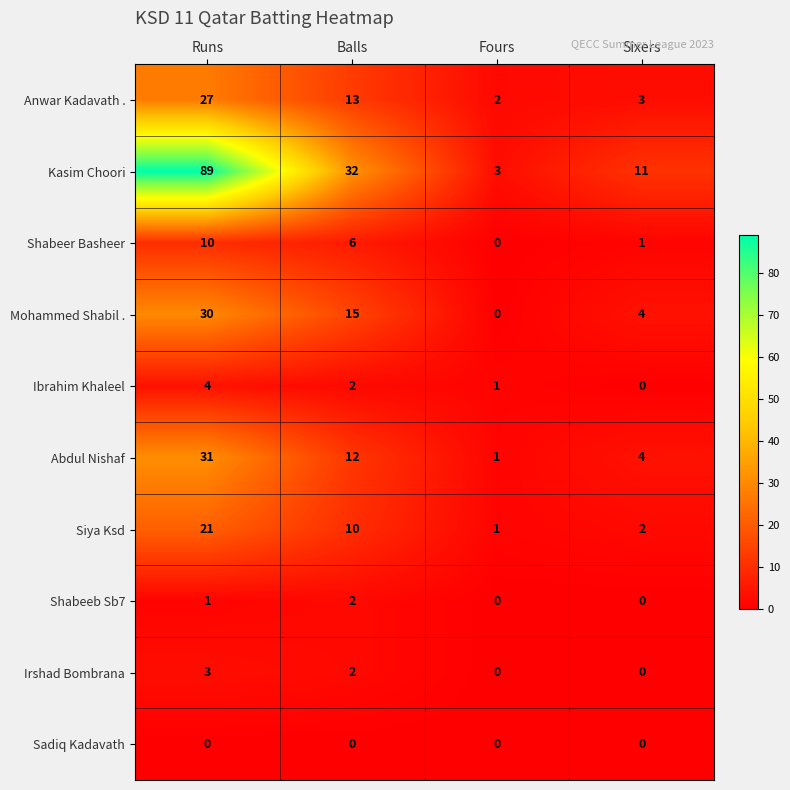

Rank the series at Runs from highest to lowest value.

Kasim Choori, Abdul Nishaf, Mohammed Shabil ., Anwar Kadavath ., Siya Ksd, Shabeer Basheer, Ibrahim Khaleel, Irshad Bombrana, Shabeeb Sb7, Sadiq Kadavath